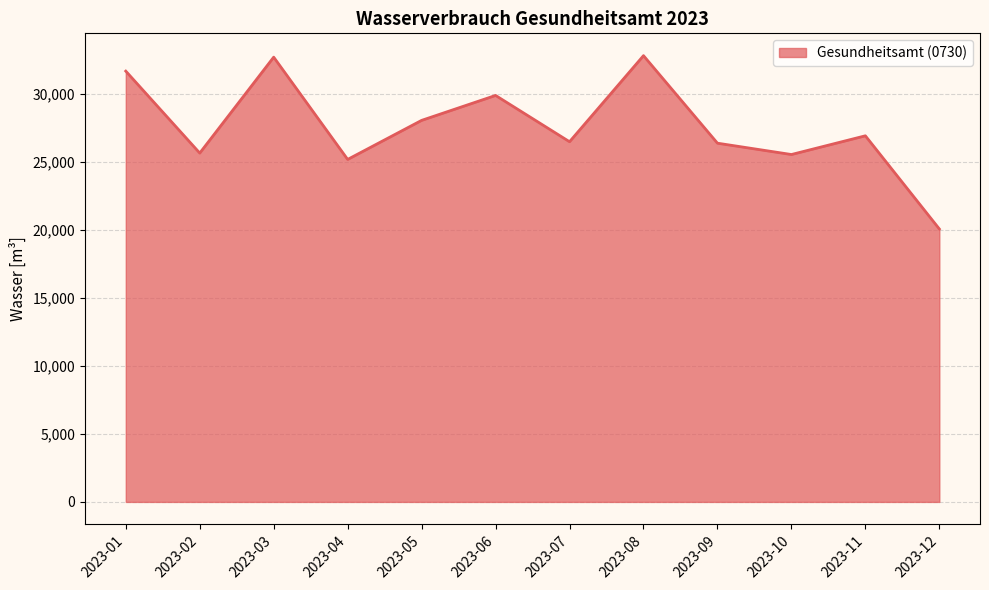

The chart shows a value of 20062 at 2023-12. True or false?

True